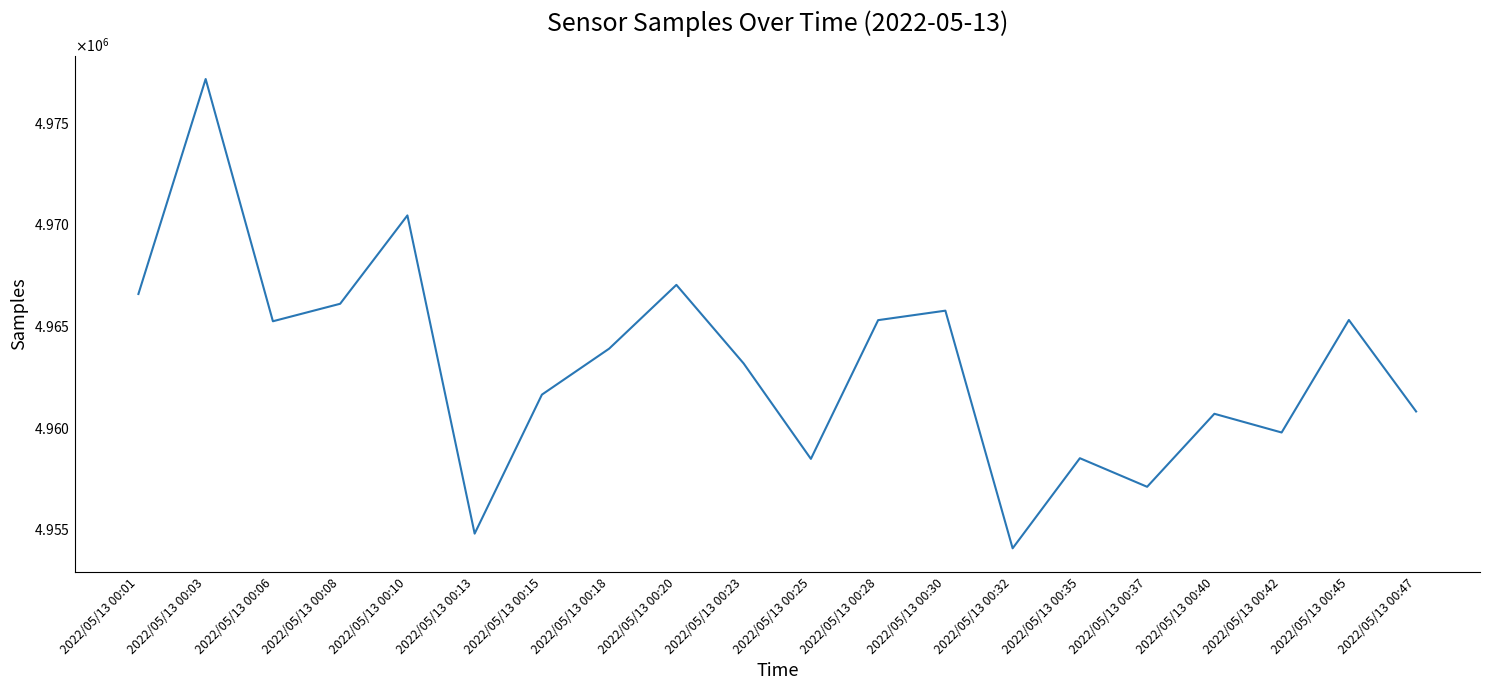

What is the approximate value at 2022/05/13 00:35, to the nearest 10?

4958500